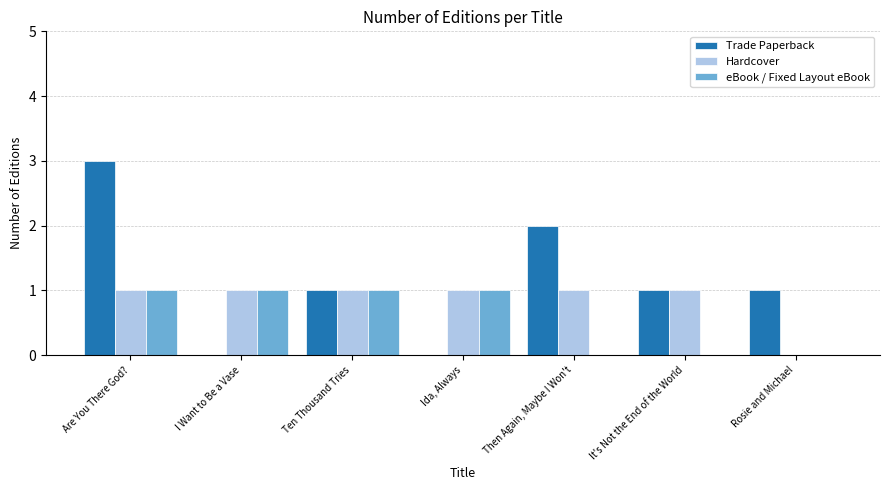

Is the value of Hardcover at I Want to Be a Vase greater than the value of Trade Paperback at Are You There God??

No